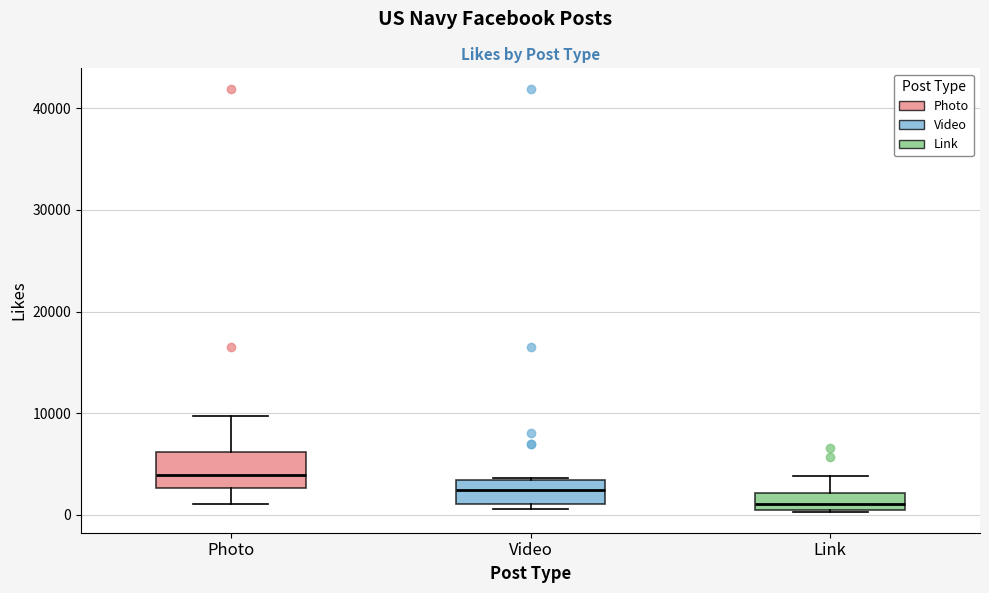

Reading left to right, read every box against the y-axis: the position of its median line, the range the box covers, and the ends of its whiskers. The values are not printed on the chart, so give them approximately, as read against the axis.

Photo: median 4000, box 3000 to 6000, whiskers 1000 to 10000
Video: median 2000, box 1000 to 3000, whiskers 1000 (just below the box's lower edge) to 4000
Link: median 1000 (just above the box's lower edge), box 1000 to 2000, whiskers 0 to 4000